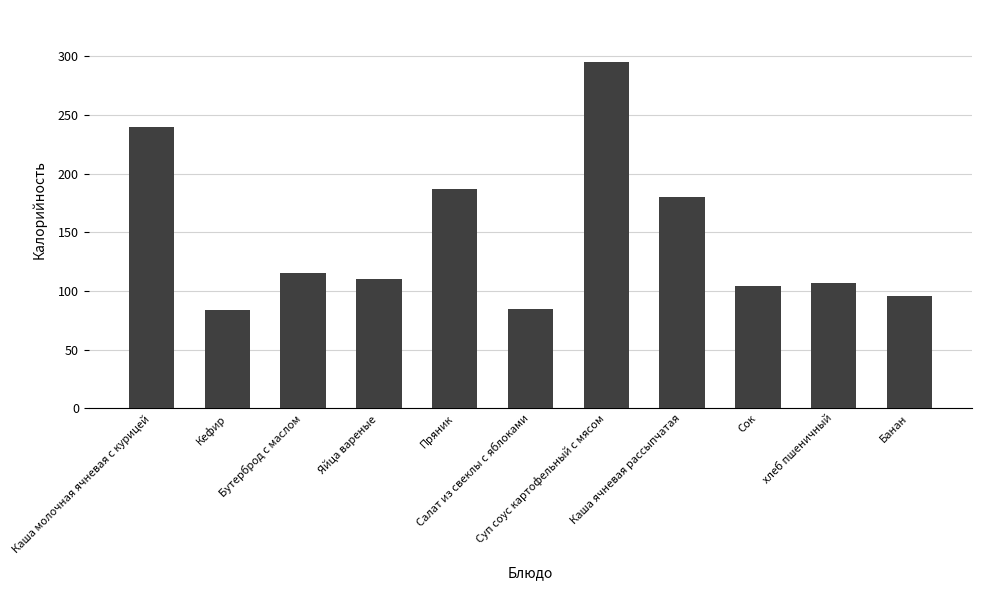

What is the difference between the maximum and minimum values?

211